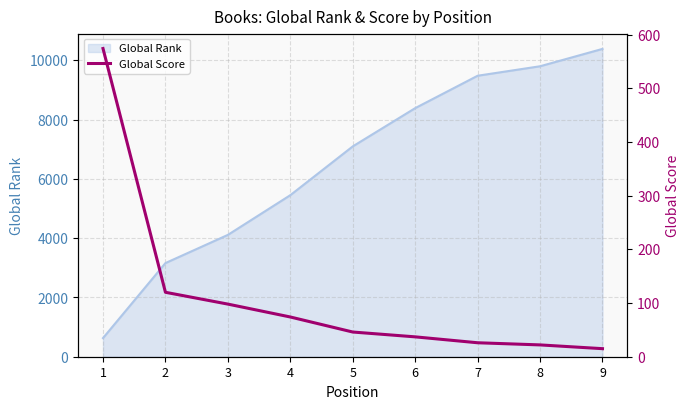

What is the value of the 8th point from the left?

22